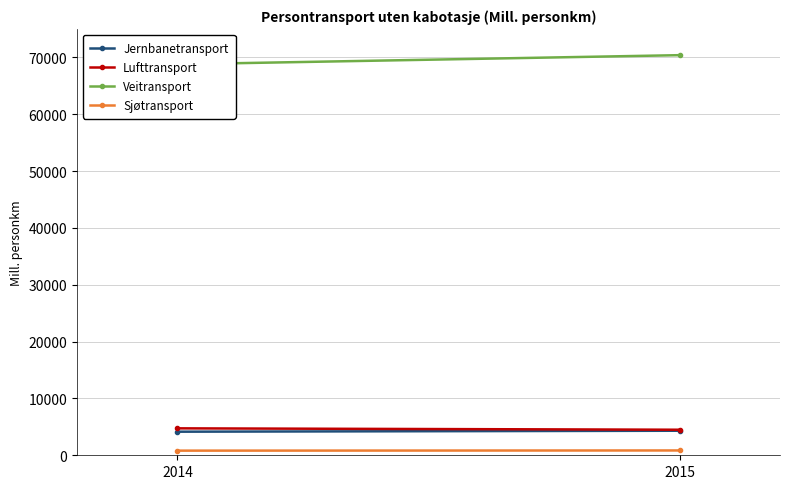

What is the lowest value of the Sjøtransport series?

815